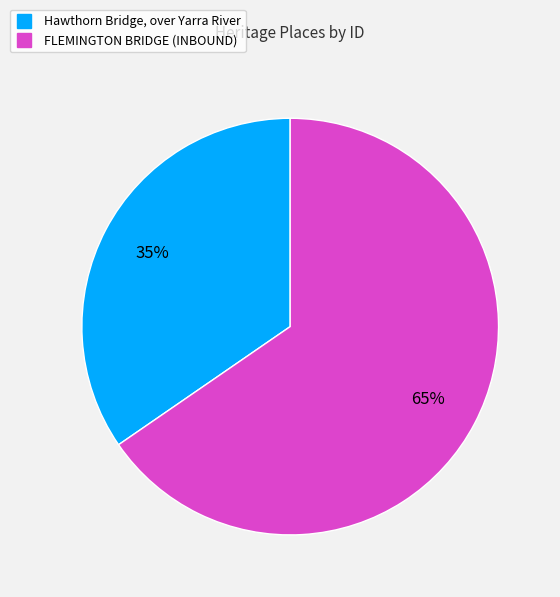

How many segments does this pie chart have?

2